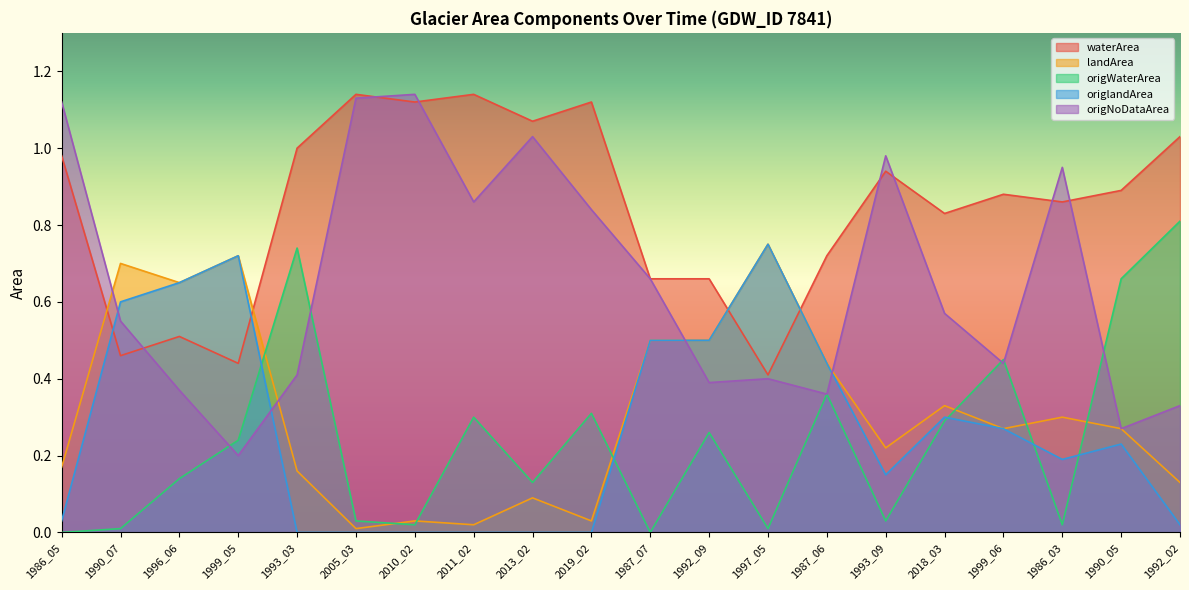

What is the difference between the origNoDataArea values at 2010_02 and 1990_07?

0.6